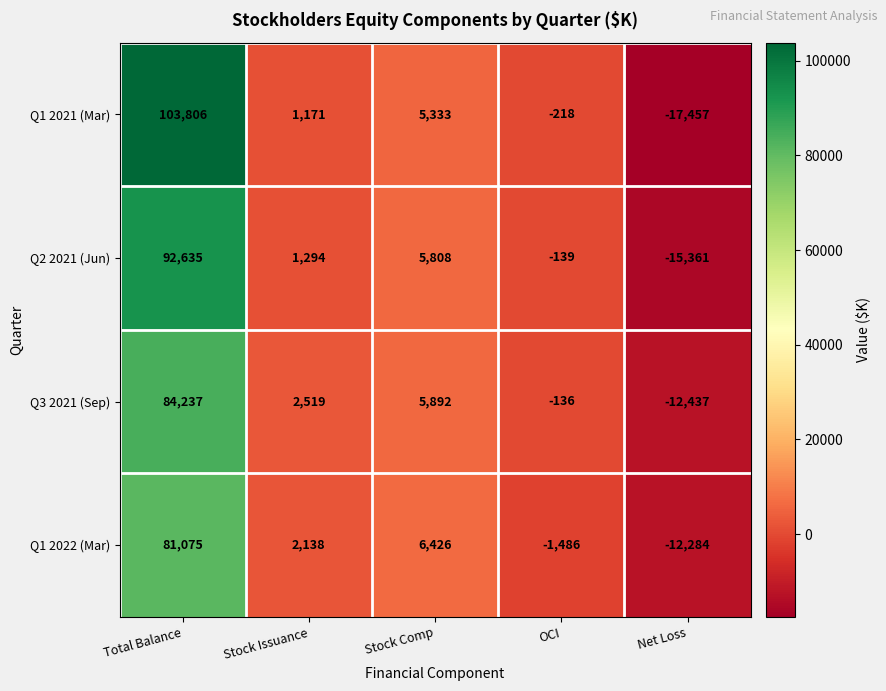

What is the approximate value of Q1 2021 (Mar) at Stock Comp, to the nearest 100?

5300